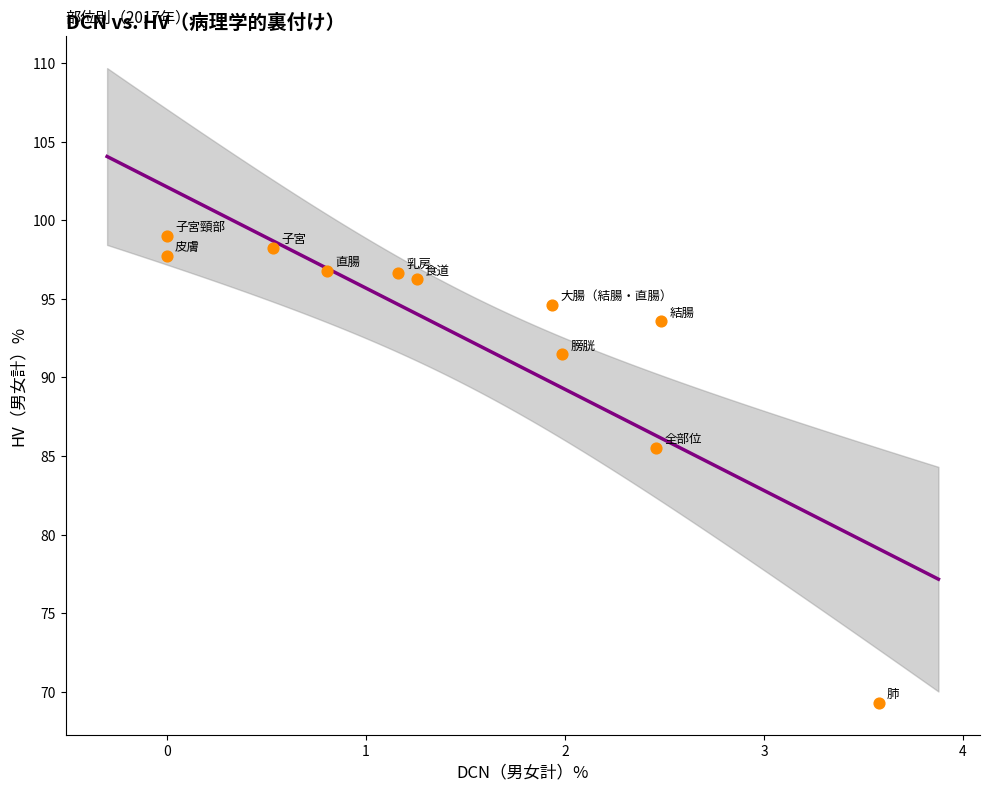

What Y value in the scatter plot is closest to 84?

85.5